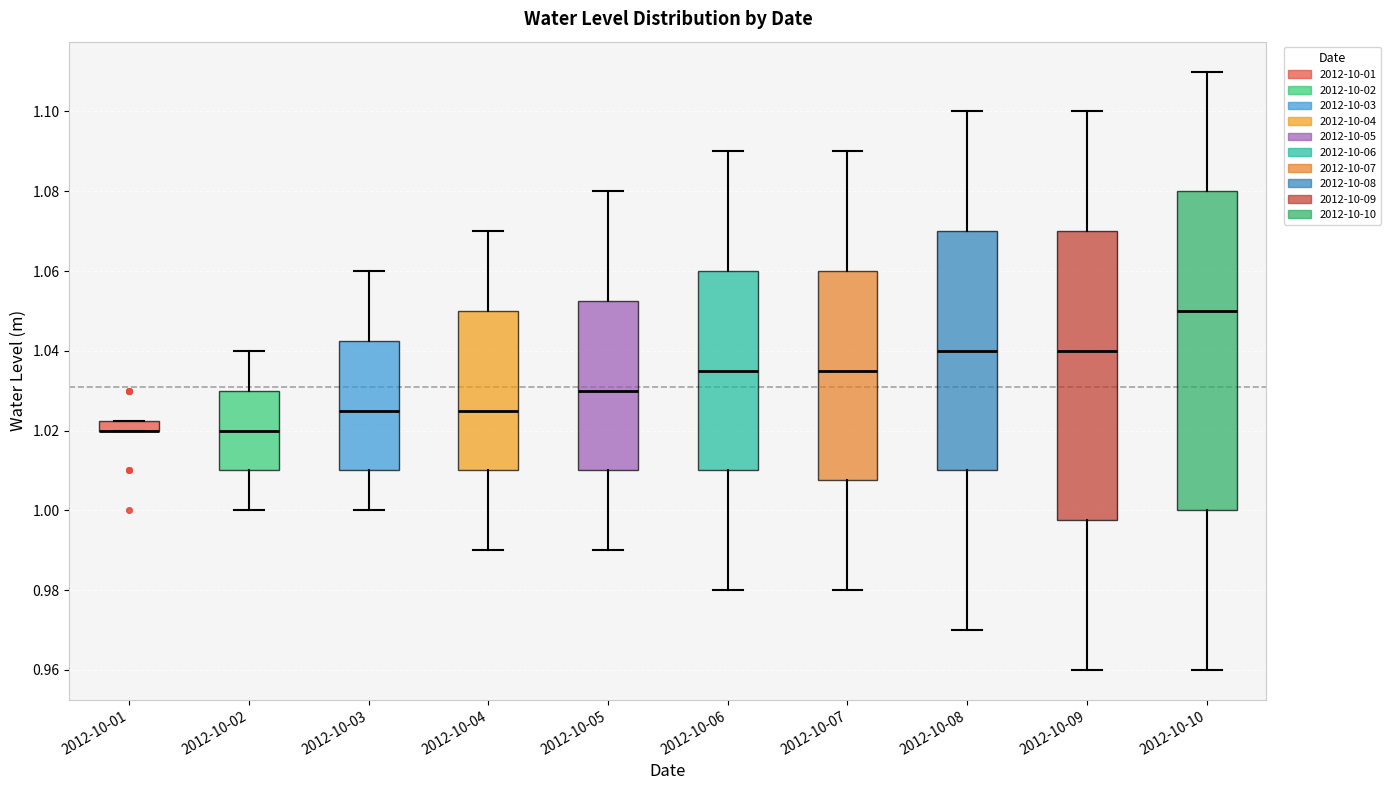

Where is the lower edge of the box for 2012-10-10 on the y-axis? The values are not printed on the chart, so give them approximately, as read against the axis.

1.000